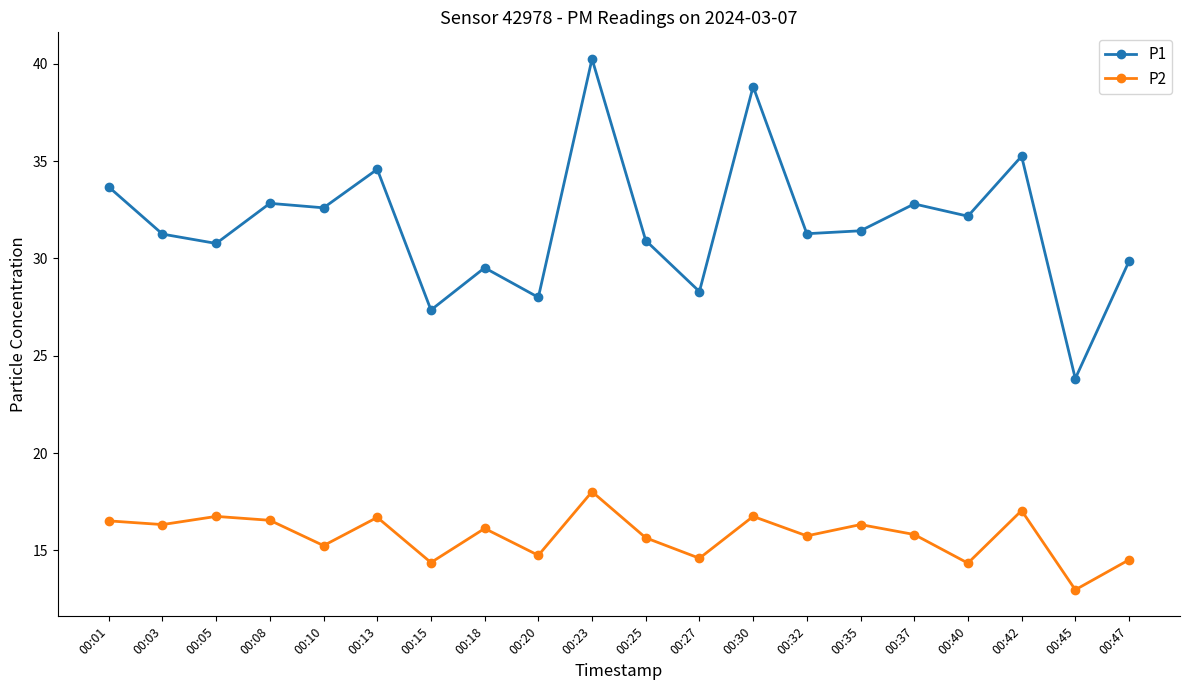

Is it true that P1 equals 27.4 at 00:15?

True